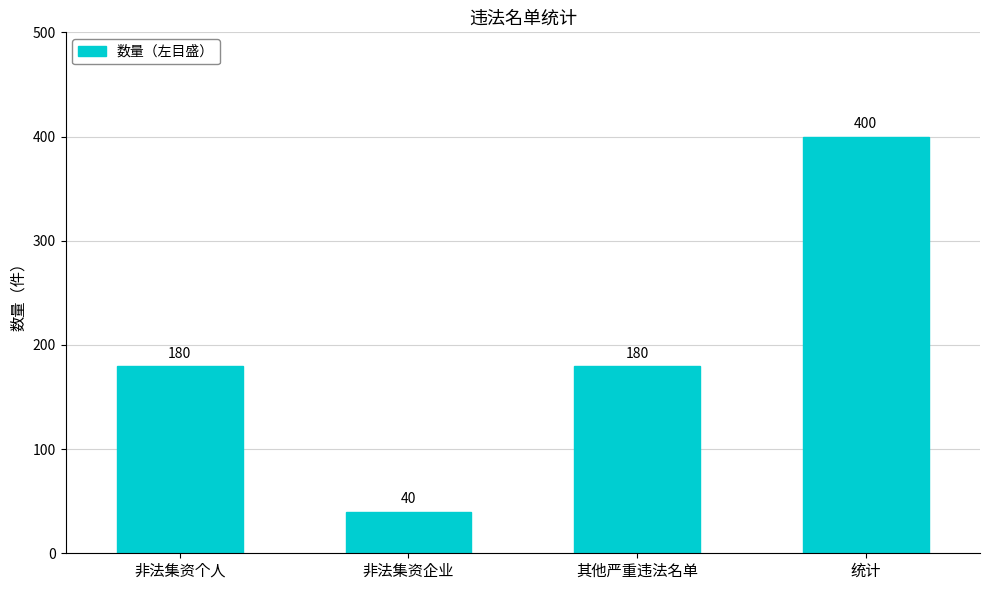

What is the approximate value at 非法集资企业?

40